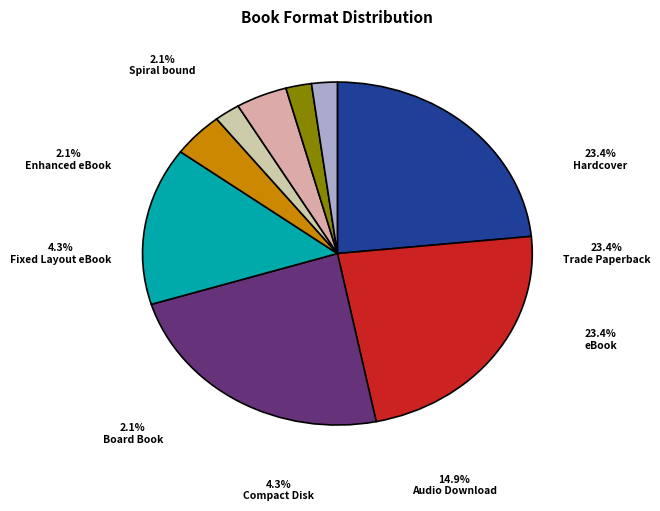

What is the change in value from Compact Disk to Board Book?

-1